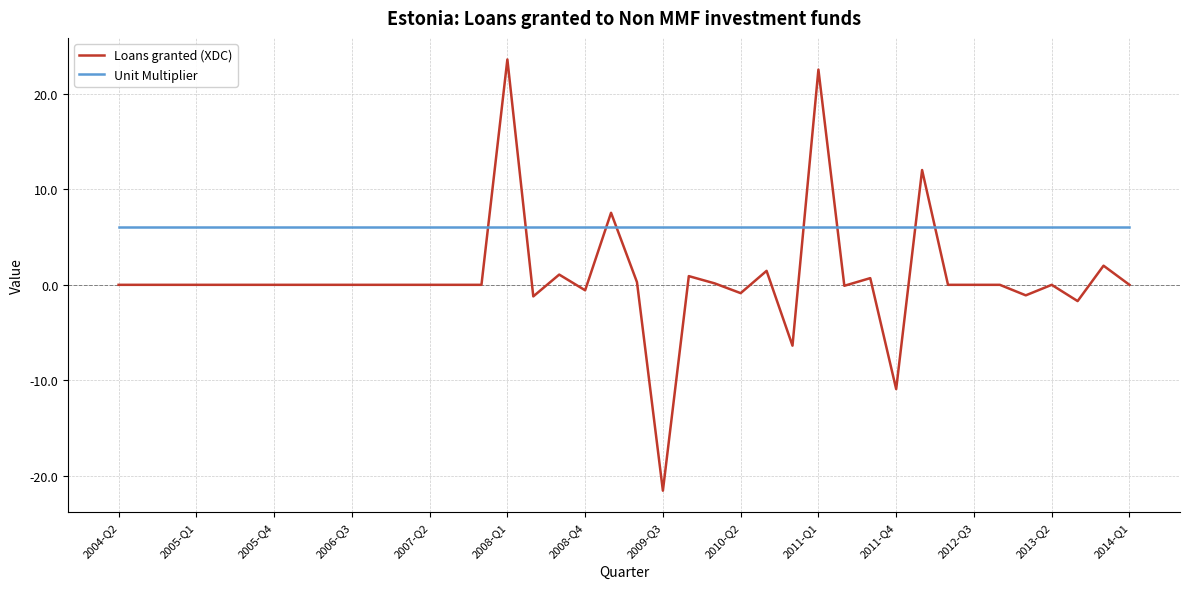

Which series has the largest total across all categories?

Unit Multiplier